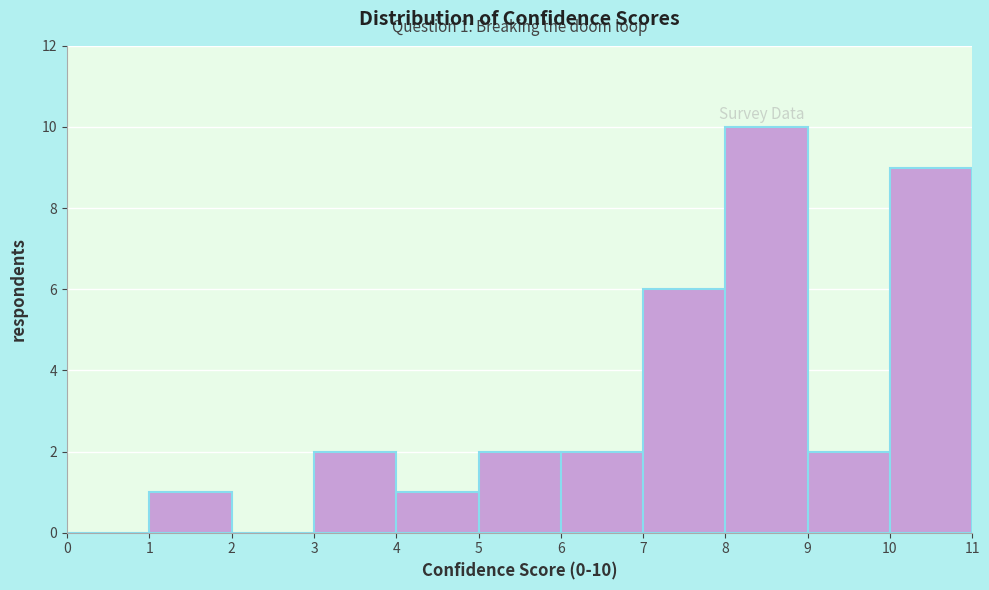

Over which range of the x-axis is the bar tallest?

8 to 9